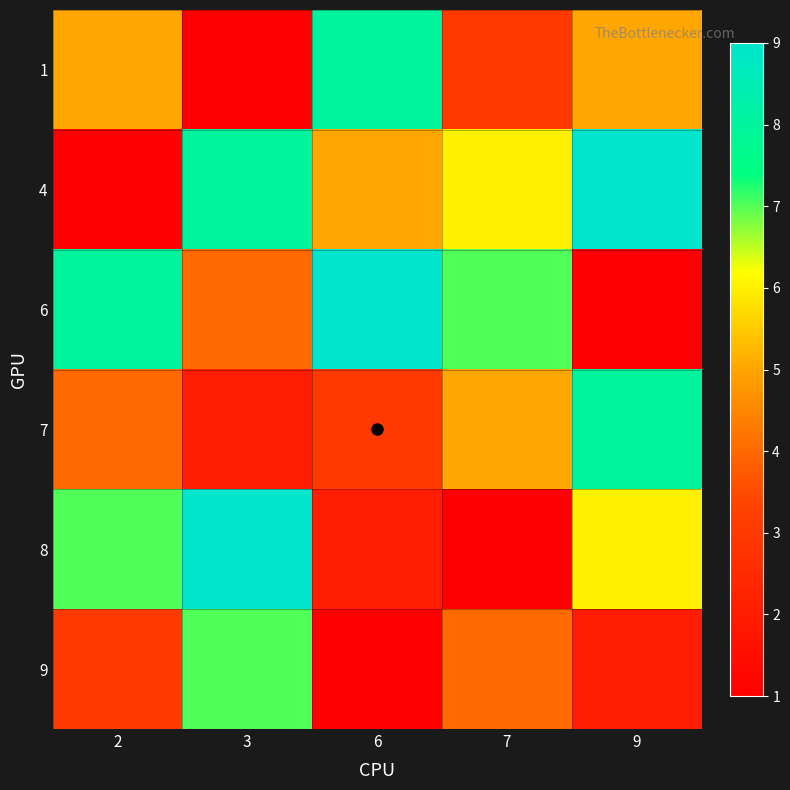

At 2, list the series in order from largest to smallest.

6, 8, 1, 7, 9, 4